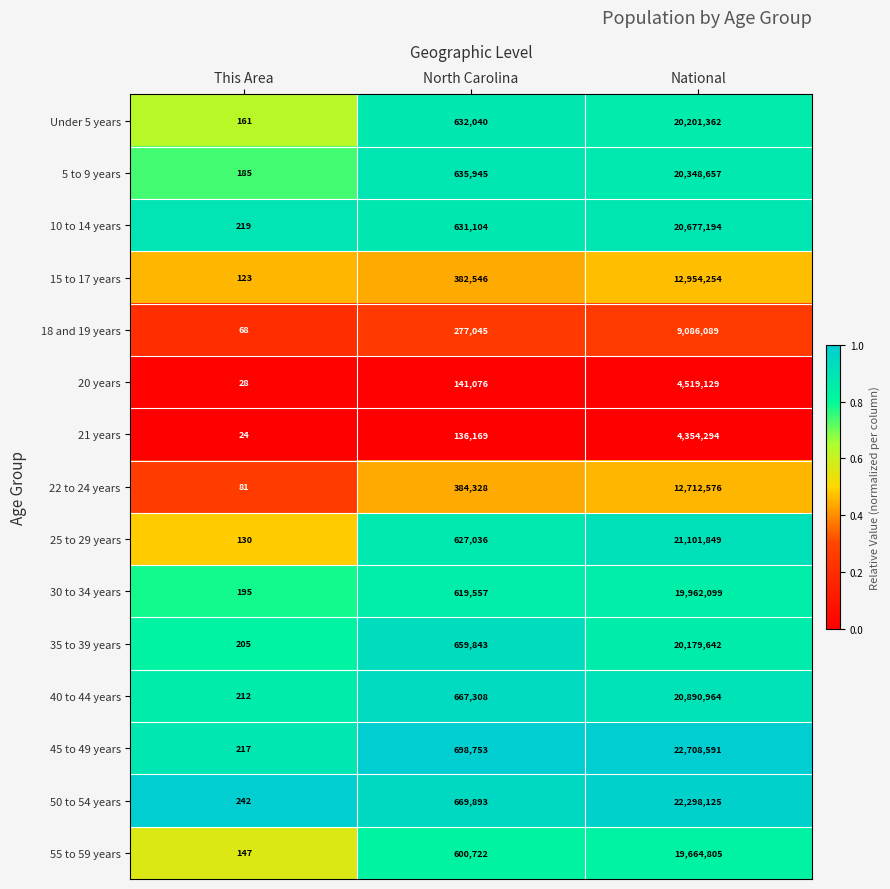

At which category does the chart reach its peak across all series?

National